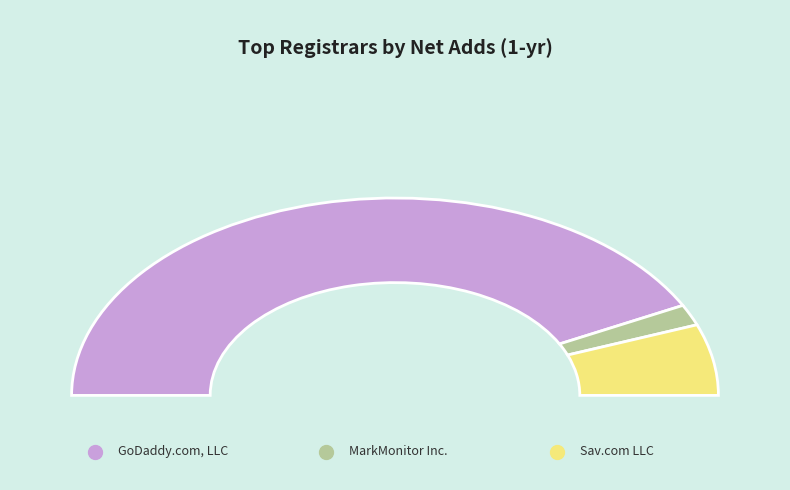

Which category has the smallest portion of the pie?

Dynadot LLC